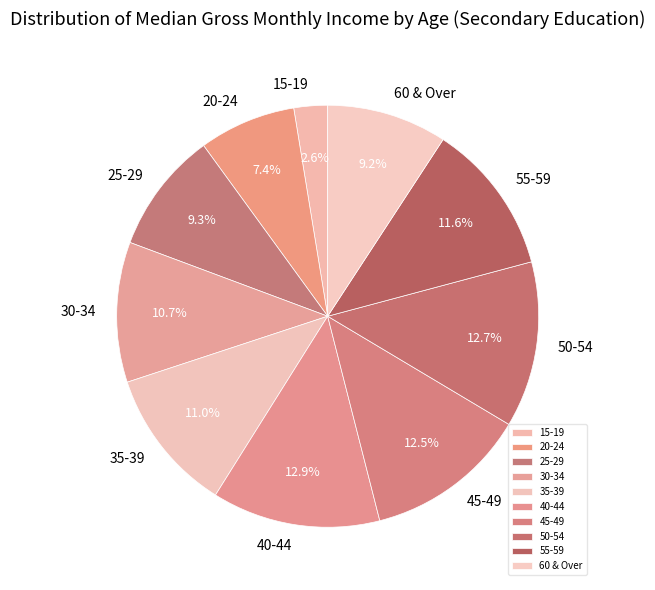

To the nearest percent, what is the difference between the largest and smallest slice percentages?

10%